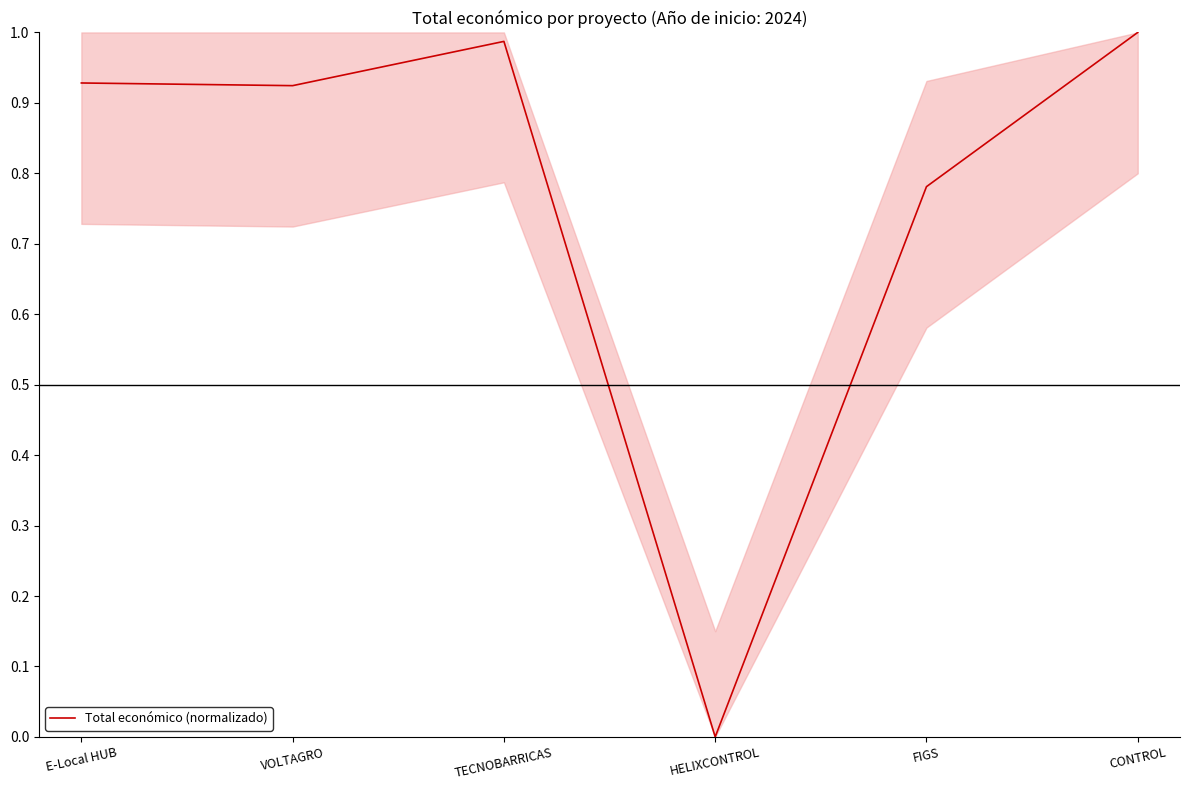

What is the change in value from E-Local HUB to FIGS?

-0.1